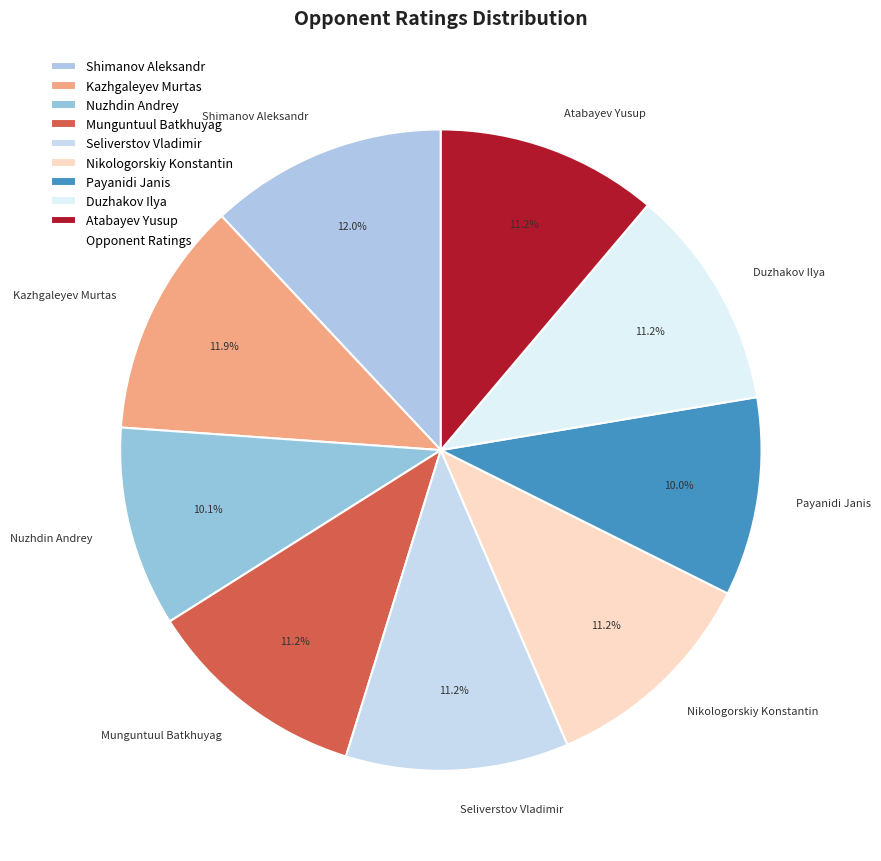

To the nearest percent, what portion does Shimanov Aleksandr represent?

12%